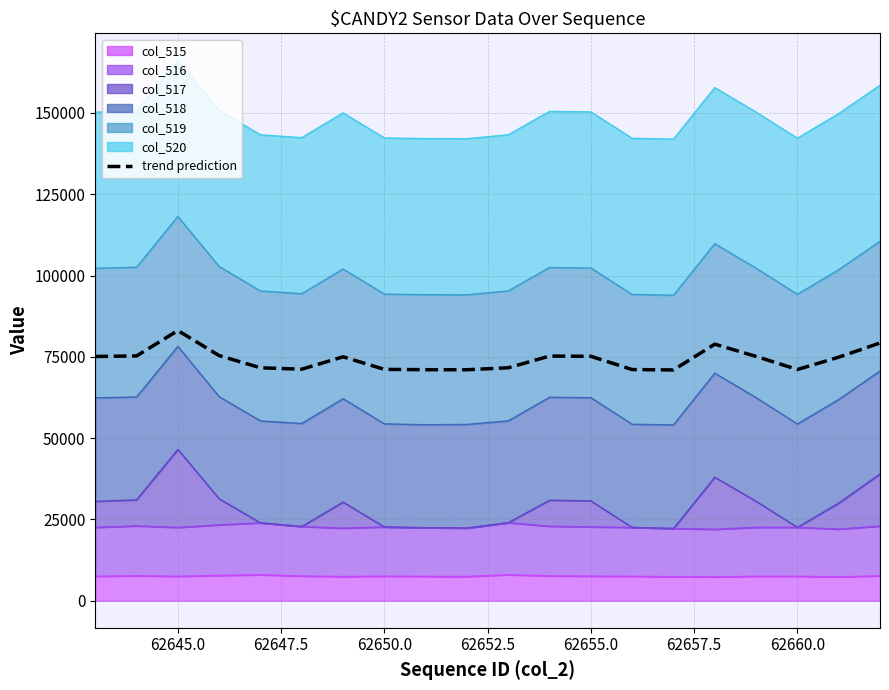

What is the smallest value displayed?

70972.2